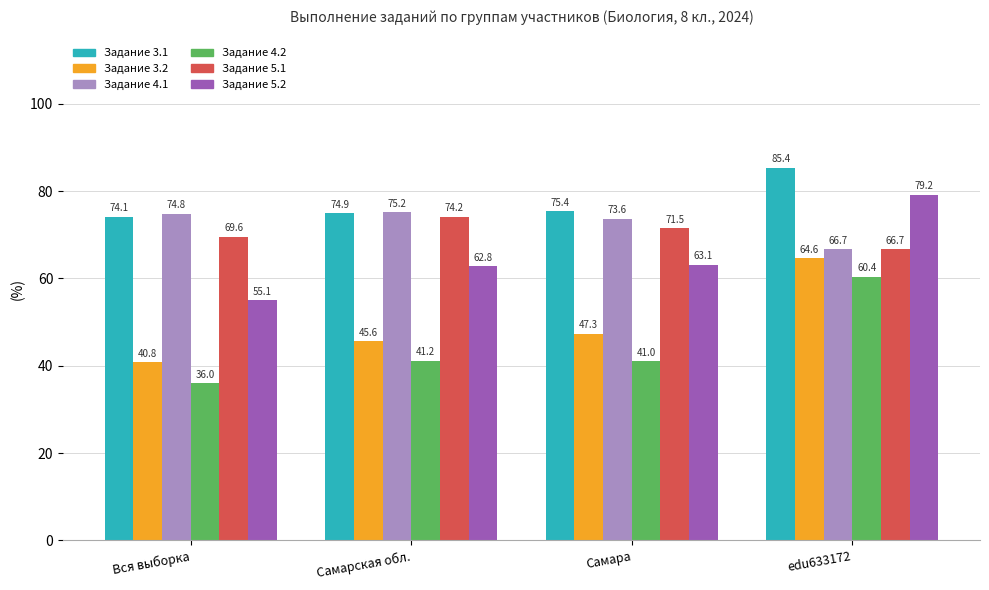

What is the difference between the highest and lowest values at Самара?

34.4